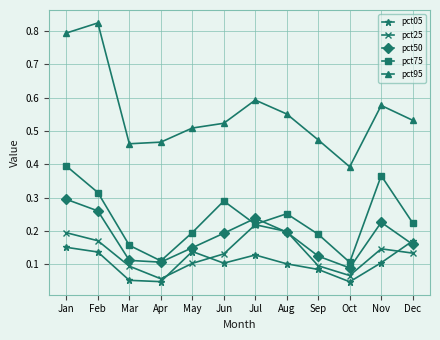

Which series has the largest range (max minus min)?

pct95